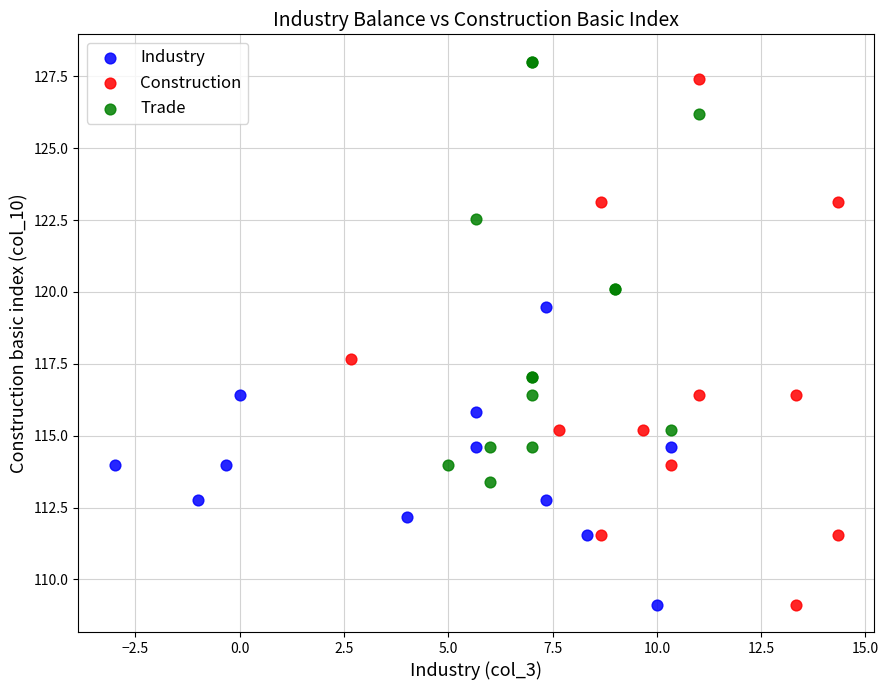

Which series contains the highest Y value?

Trade